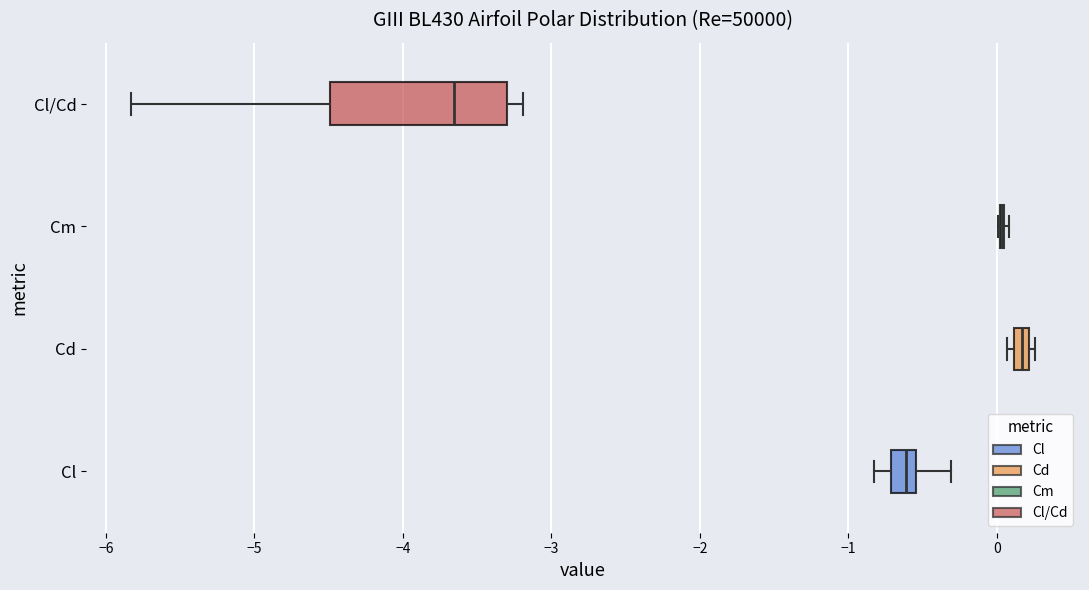

Which box is the widest, from its left edge to its right edge?

Cl/Cd